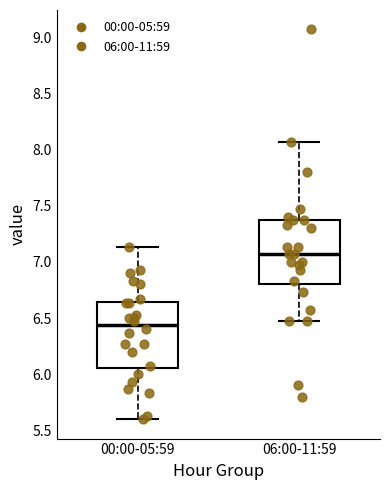

Where does the lower whisker of the box for 00:00-05:59 end on the y-axis? The values are not printed on the chart, so give them approximately, as read against the axis.

5.60